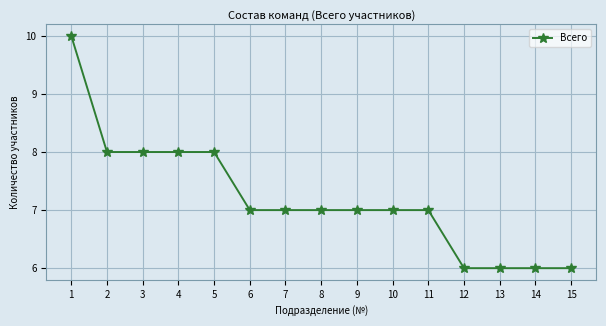

What is the greatest value displayed?

10